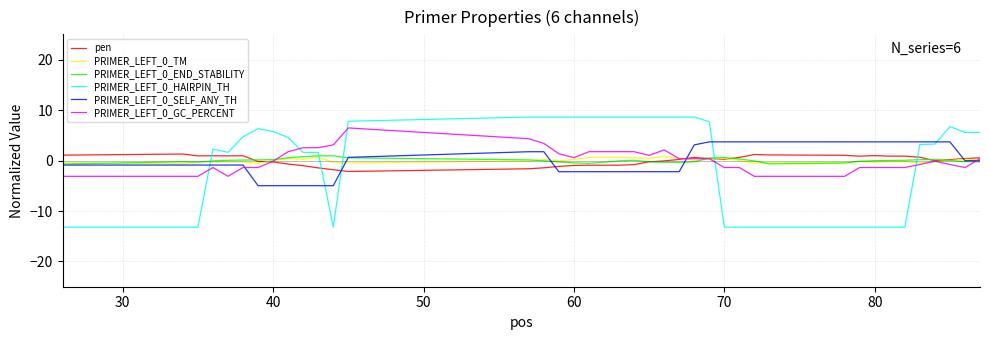

What is the minimum value for pen?

-2.2